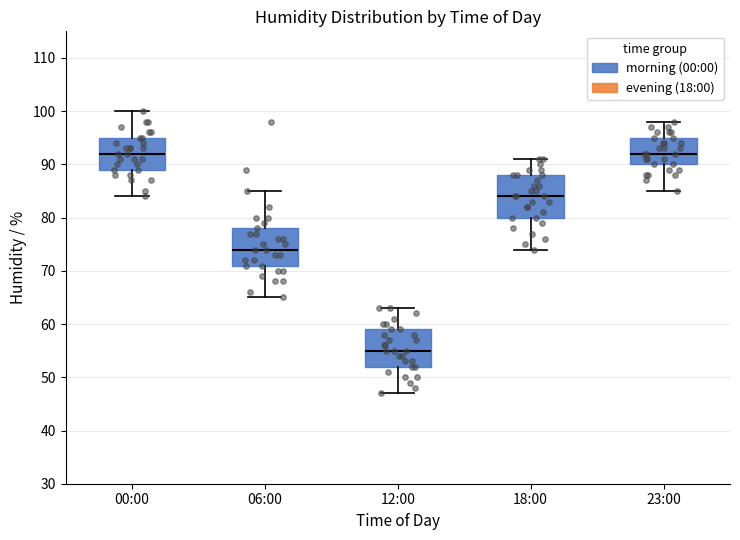

Reading left to right, read every box against the y-axis: the position of its median line, the range the box covers, and the ends of its whiskers. The values are not printed on the chart, so give them approximately, as read against the axis.

00:00: median 92, box 89 to 95, whiskers 84 to 100
06:00: median 74, box 71 to 78, whiskers 65 to 85
12:00: median 55, box 52 to 59, whiskers 47 to 63
18:00: median 84, box 80 to 88, whiskers 74 to 91
23:00: median 92, box 90 to 95, whiskers 85 to 98